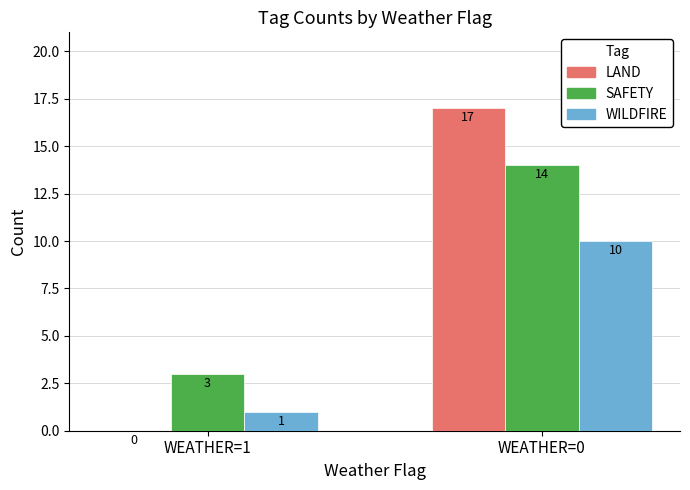

How many groups of bars are there?

2